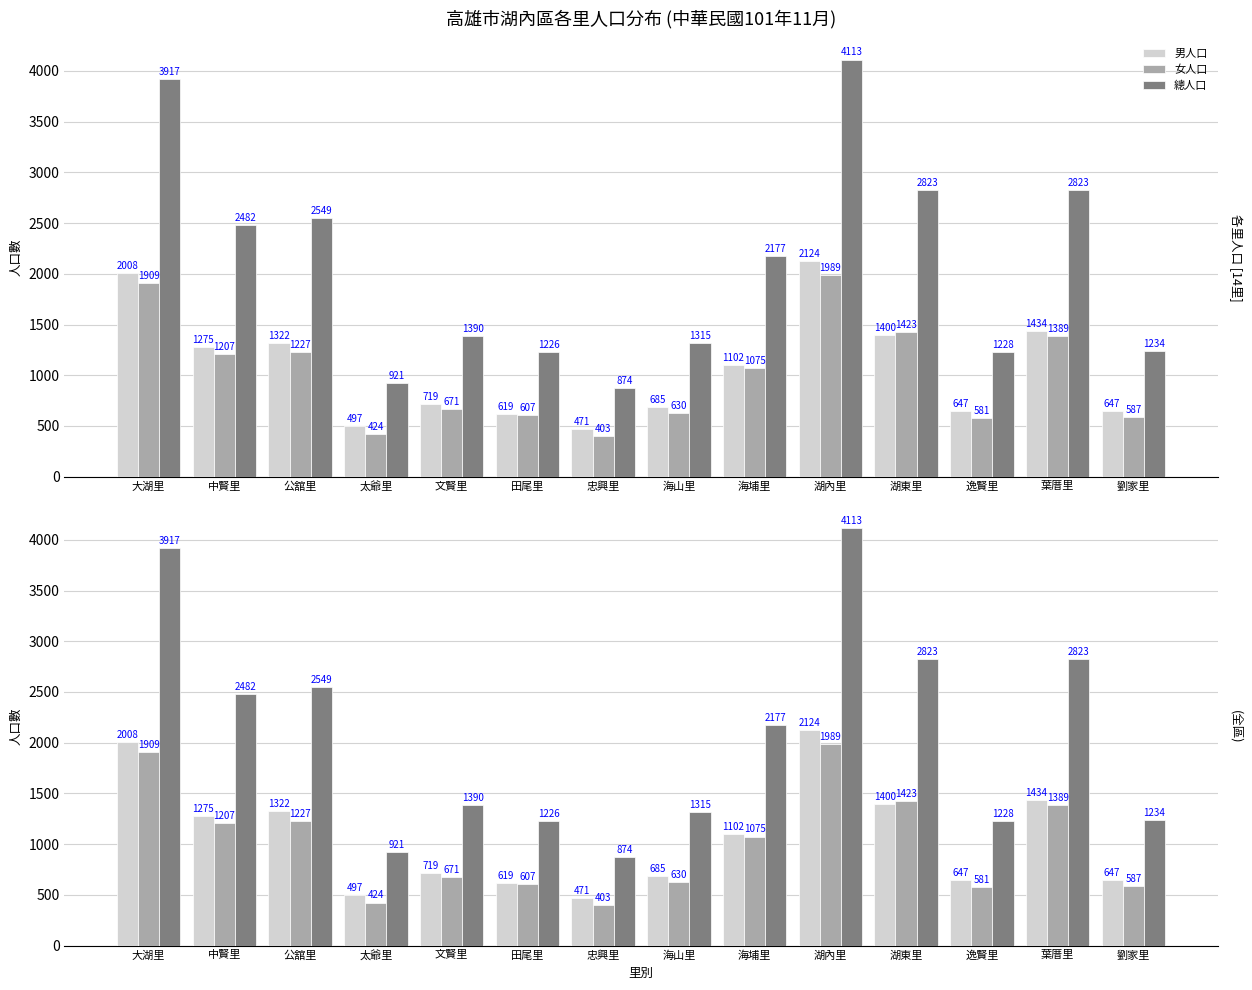

Reading left to right, transcribe all the data shown in this chart.

男人口: 大湖里=2008	中賢里=1275	公舘里=1322	太爺里=497	文賢里=719	田尾里=619	忠興里=471	海山里=685	海埔里=1102	湖內里=2124	湖東里=1400	逸賢里=647	葉厝里=1434	劉家里=647
女人口: 大湖里=1909	中賢里=1207	公舘里=1227	太爺里=424	文賢里=671	田尾里=607	忠興里=403	海山里=630	海埔里=1075	湖內里=1989	湖東里=1423	逸賢里=581	葉厝里=1389	劉家里=587
總人口: 大湖里=3917	中賢里=2482	公舘里=2549	太爺里=921	文賢里=1390	田尾里=1226	忠興里=874	海山里=1315	海埔里=2177	湖內里=4113	湖東里=2823	逸賢里=1228	葉厝里=2823	劉家里=1234